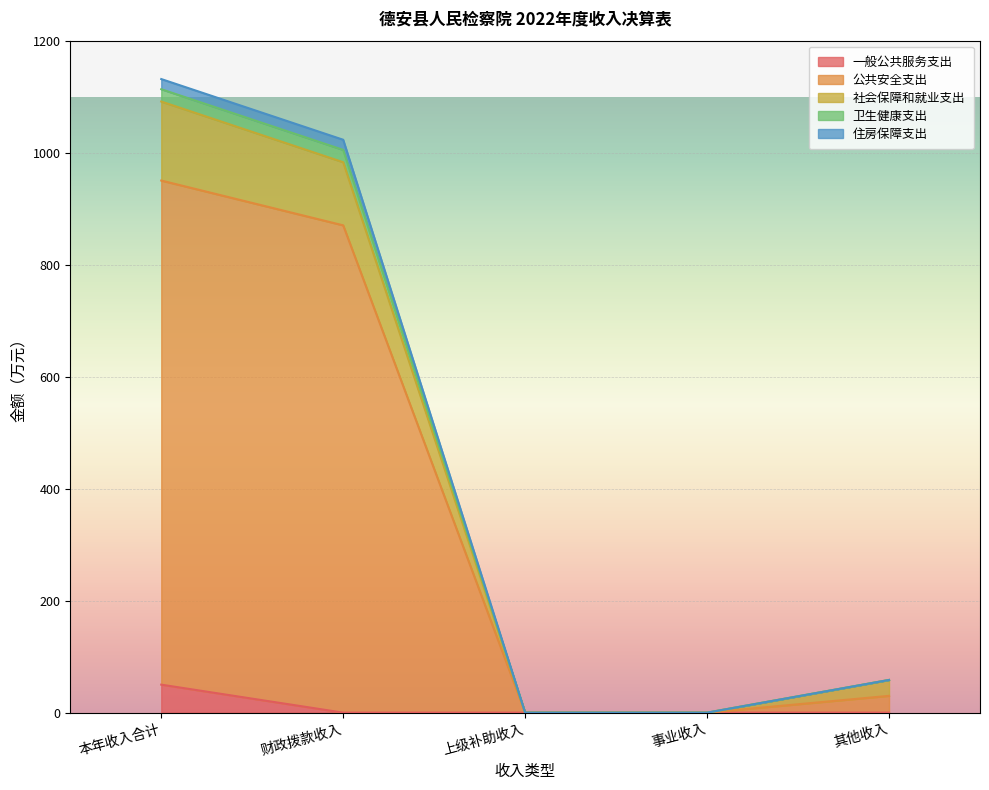

Which category has the highest value in the 一般公共服务支出 series?

本年收入合计